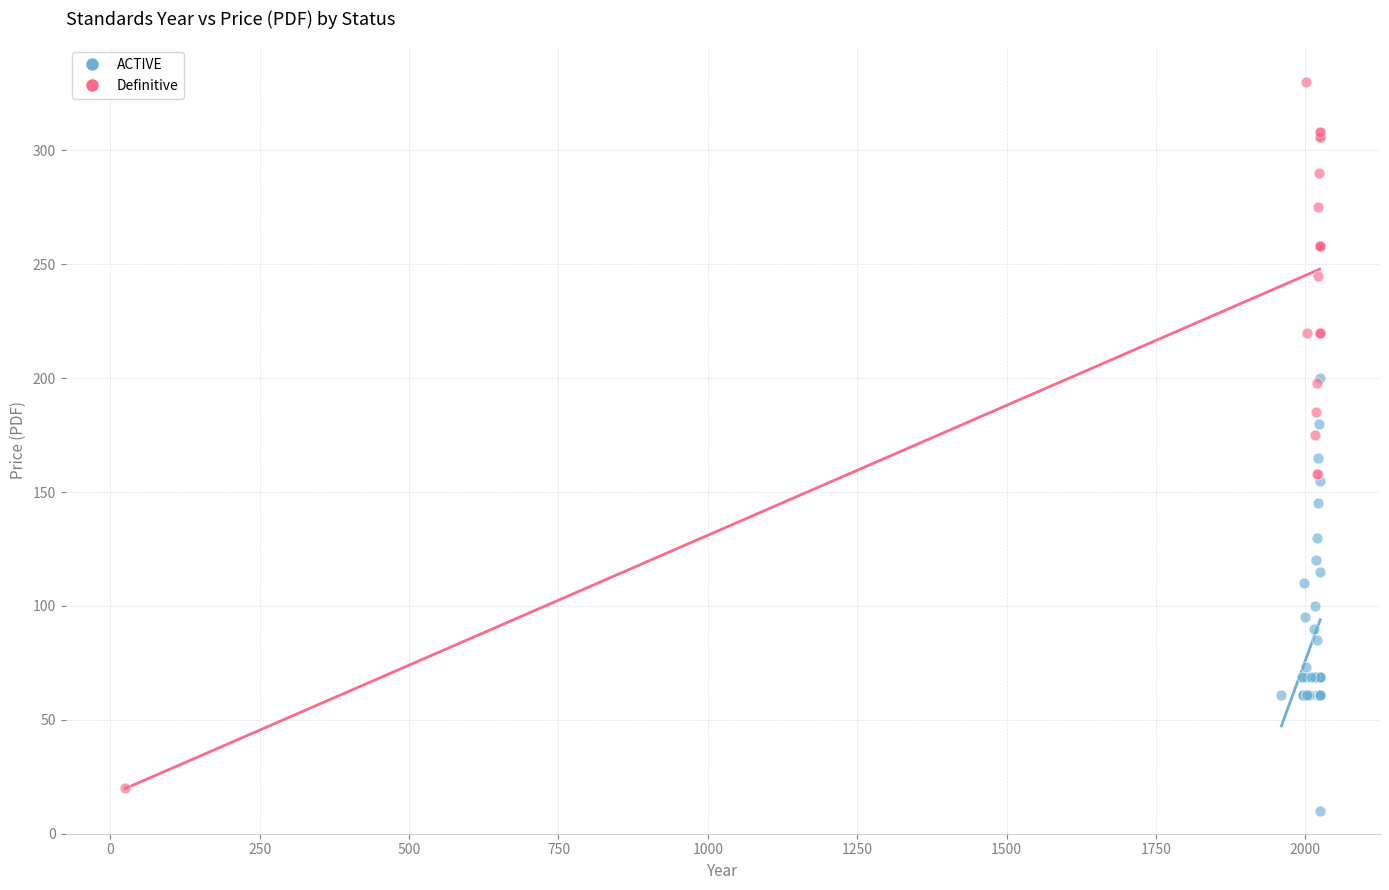

Which series has the widest spread of Y values?

Definitive